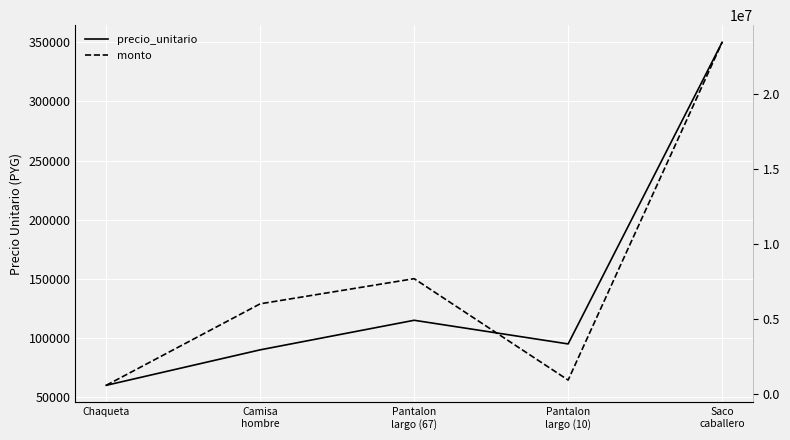

True or false: monto and precio_unitario cross at least once.

False